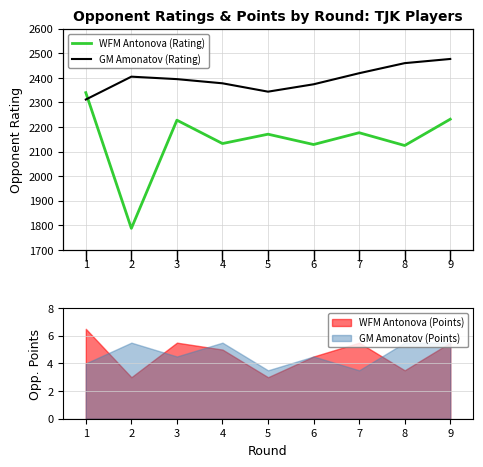

Which series has the largest total across all categories?

GM Amonatov (Rating)